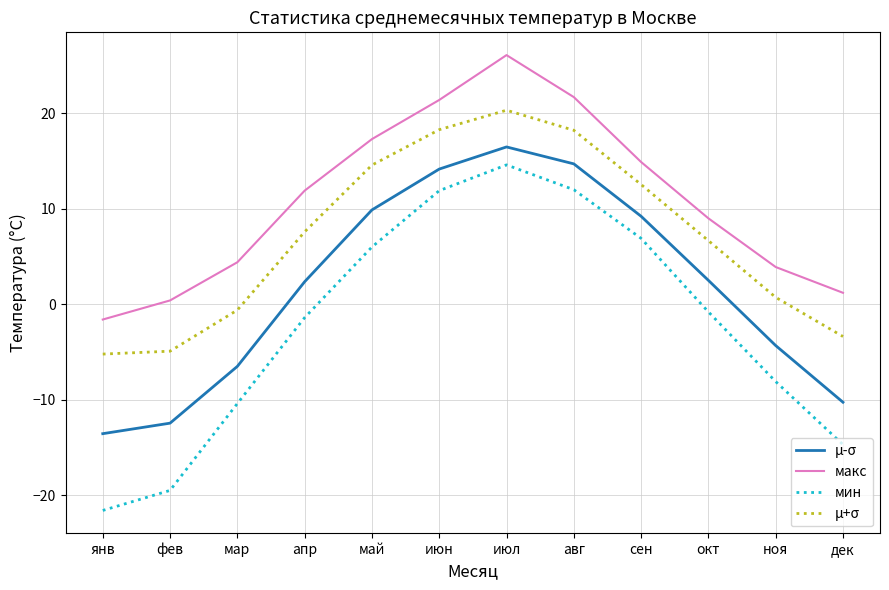

Count the number of categories in the chart.

12